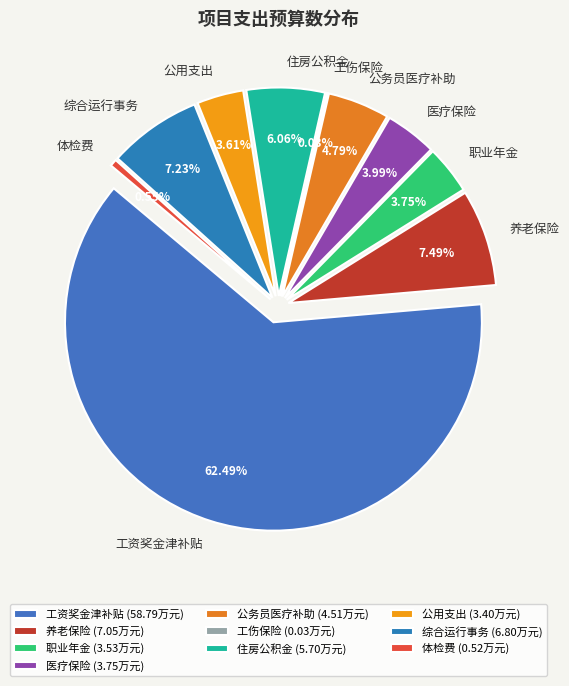

What is the smallest slice in the pie chart?

工伤保险